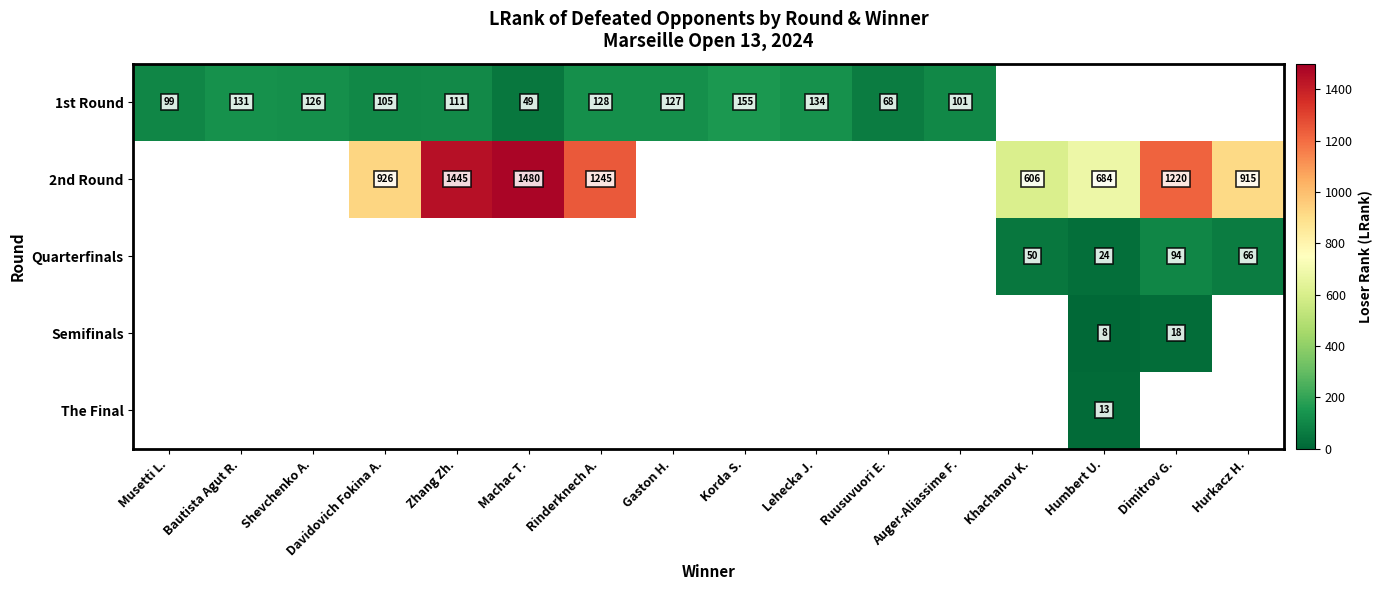

True or false: Quarterfinals has a value of 26.7 at Hurkacz H..

False